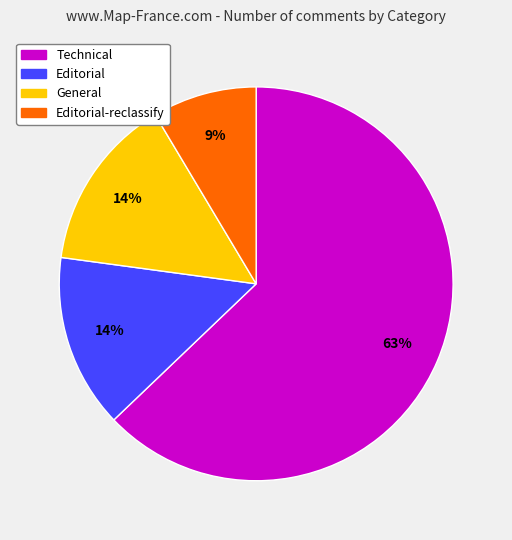

Is there any slice that represents more than half of the pie?

Yes